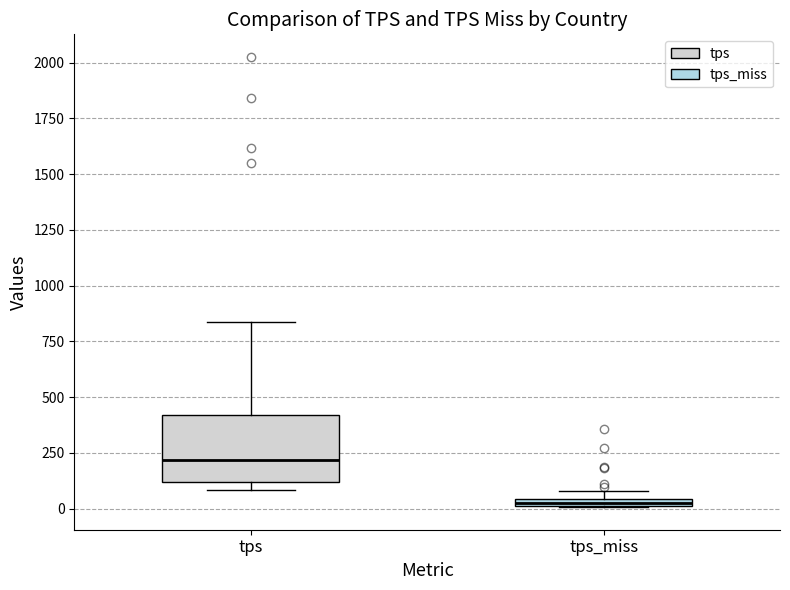

Which box has the highest median line?

tps